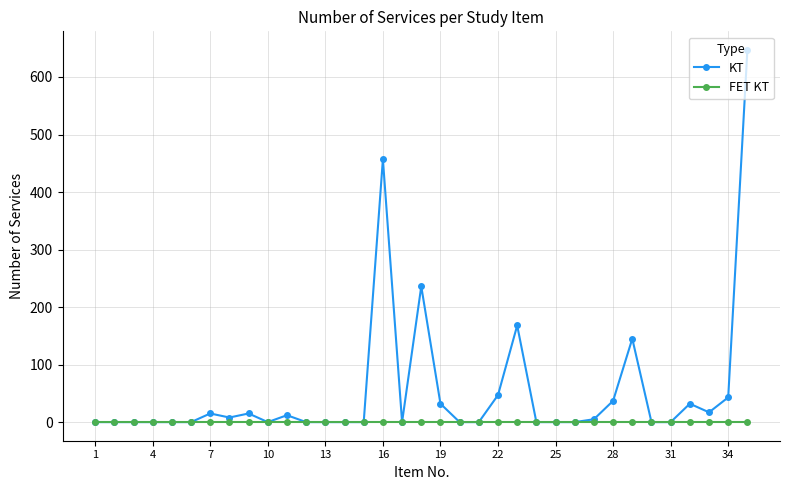

How many data points does each series have?

35